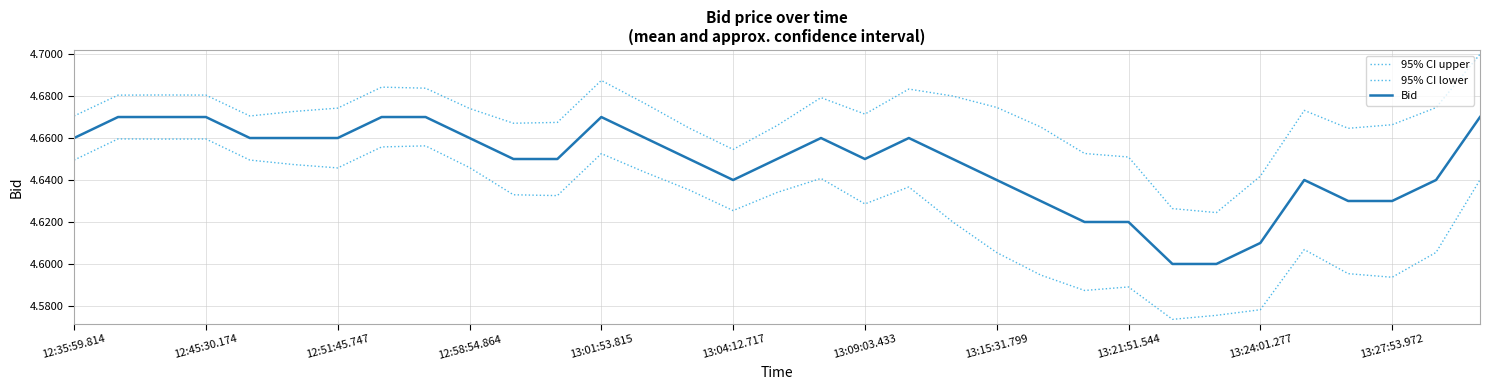

Which series has the largest total across all categories?

95% CI upper